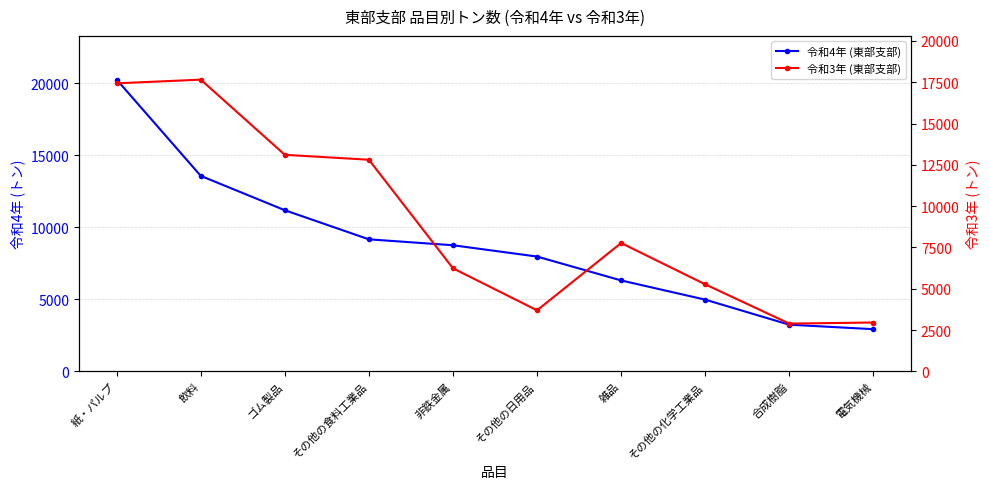

At which category does 令和3年 (東部支部) reach its first local peak?

飲料